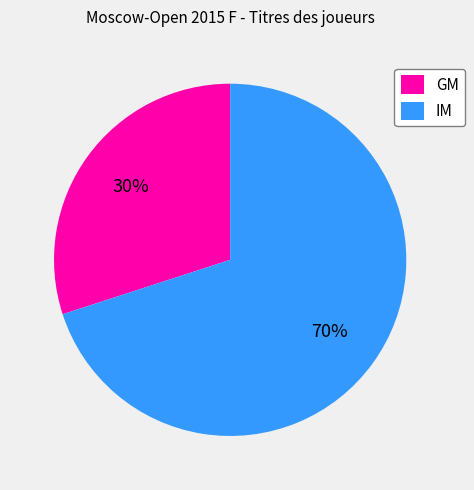

How many segments does this pie chart have?

2